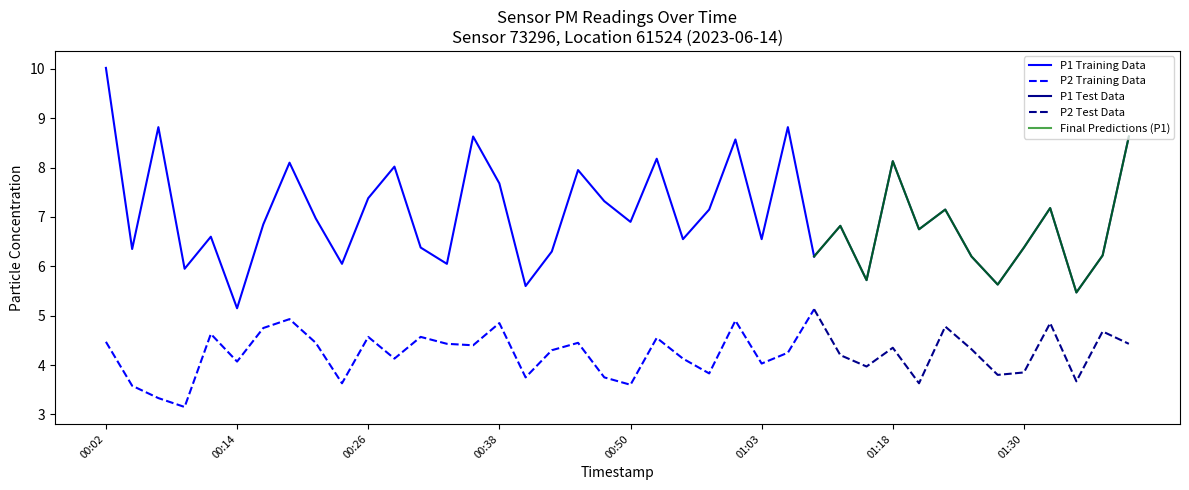

Rank the categories by P1 value from lowest to highest.

00:14, 01:35, 00:41, 01:28, 01:16, 00:09, 00:24, 00:33, 01:11, 01:25, 01:38, 00:43, 00:04, 00:31, 01:30, 00:55, 01:03, 00:11, 01:21, 01:13, 00:16, 00:50, 00:21, 00:58, 01:23, 01:33, 00:48, 00:26, 00:38, 00:45, 00:28, 00:19, 01:18, 00:53, 01:00, 00:36, 01:40, 00:07, 01:05, 00:02